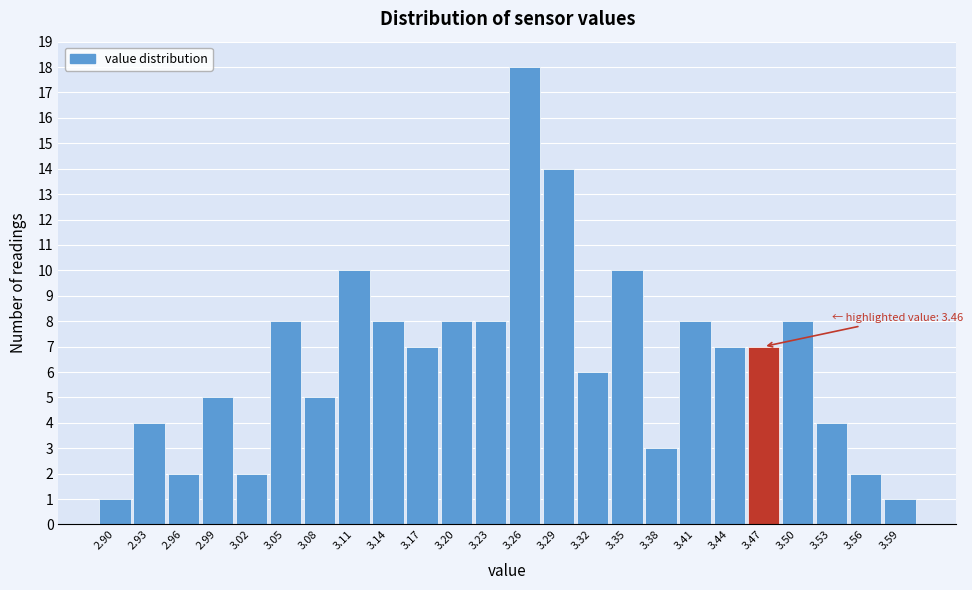

Over which range of the x-axis is the bar tallest?

3.245 to 3.275